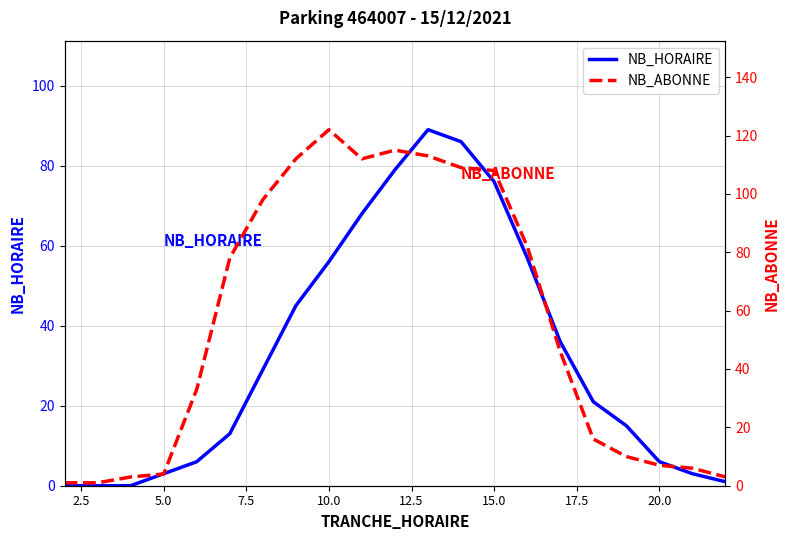

Which series ends up on top after the final intersection of NB_HORAIRE and NB_ABONNE?

NB_ABONNE